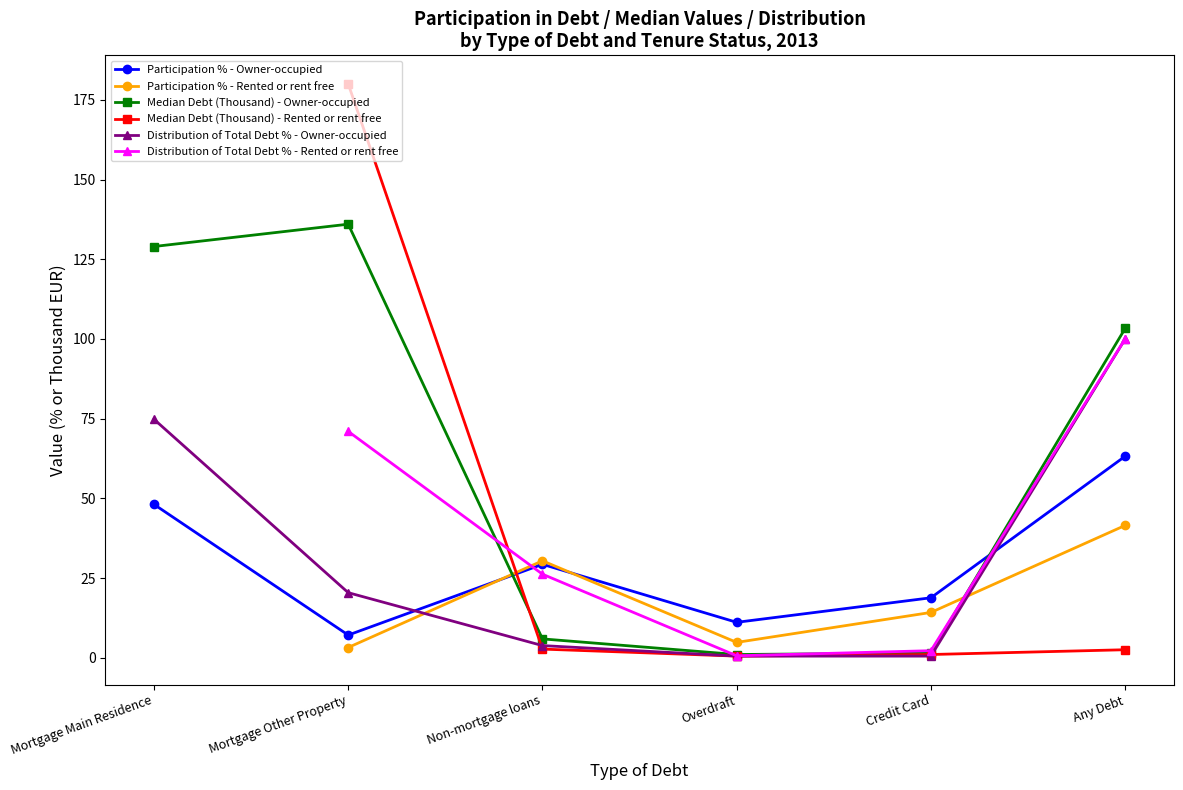

What is the approximate value of Median Debt (Thousand) - Owner-occupied at Mortgage Main Residence?

129.0